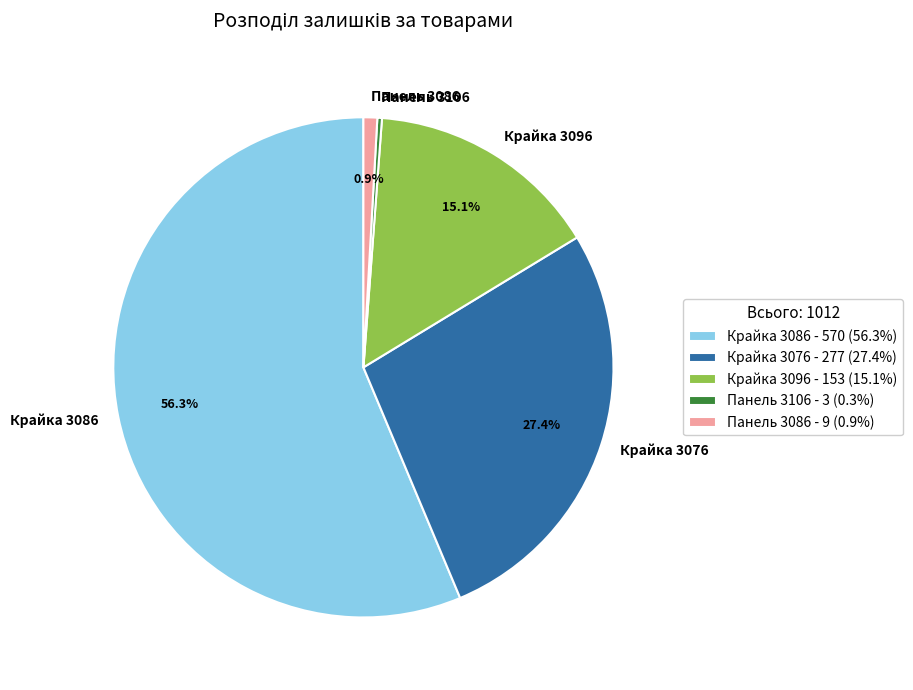

Approximately how many times larger is the value at Крайка 3076 compared to Панель 3086?

30.8